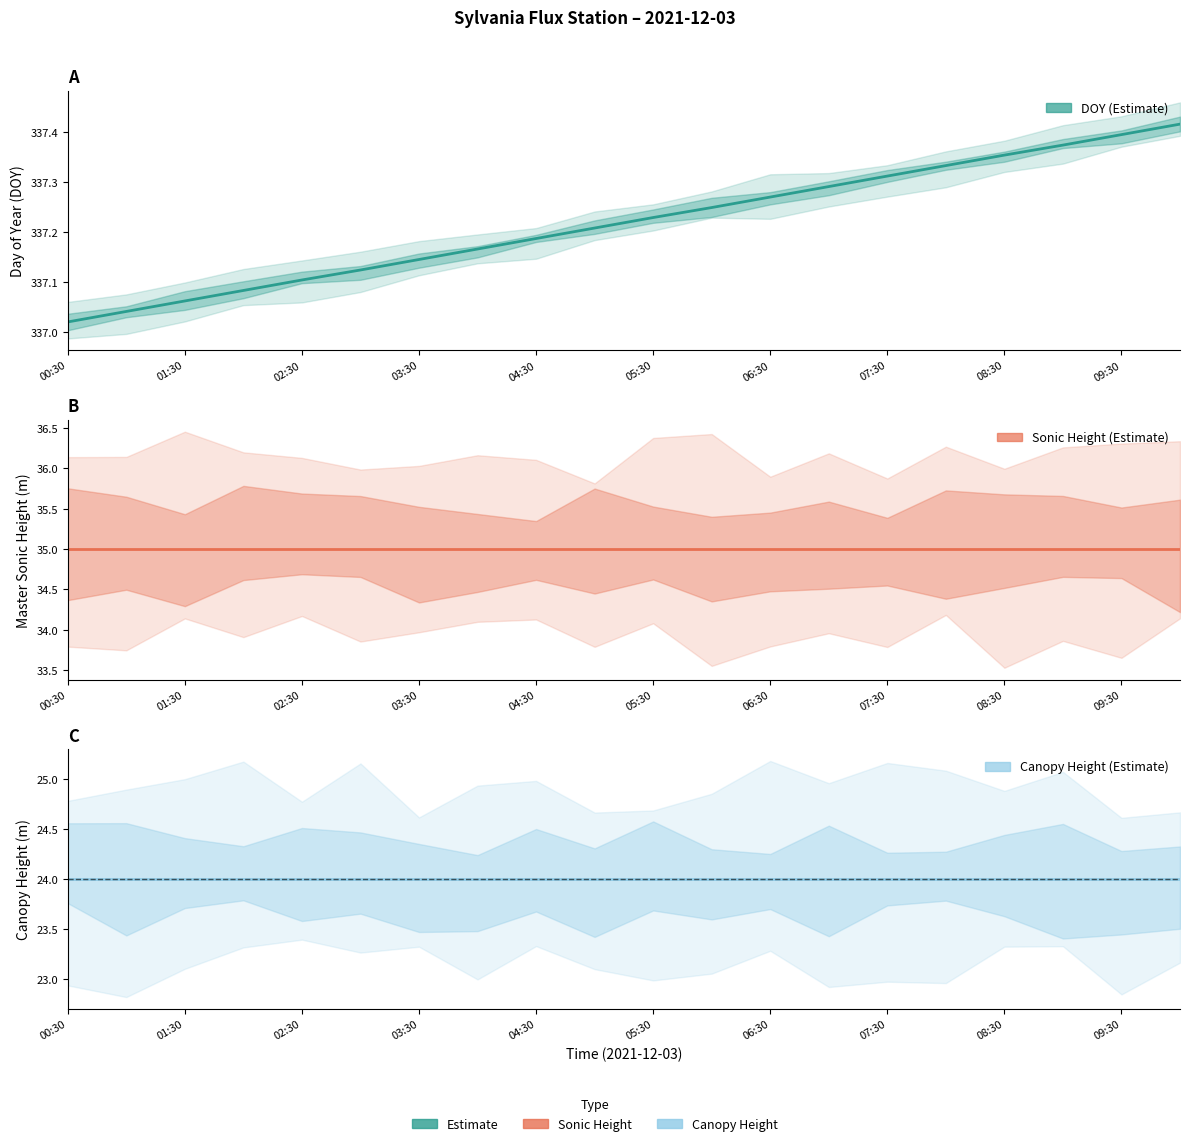

Does the chart display data point markers on the line(s)?

No